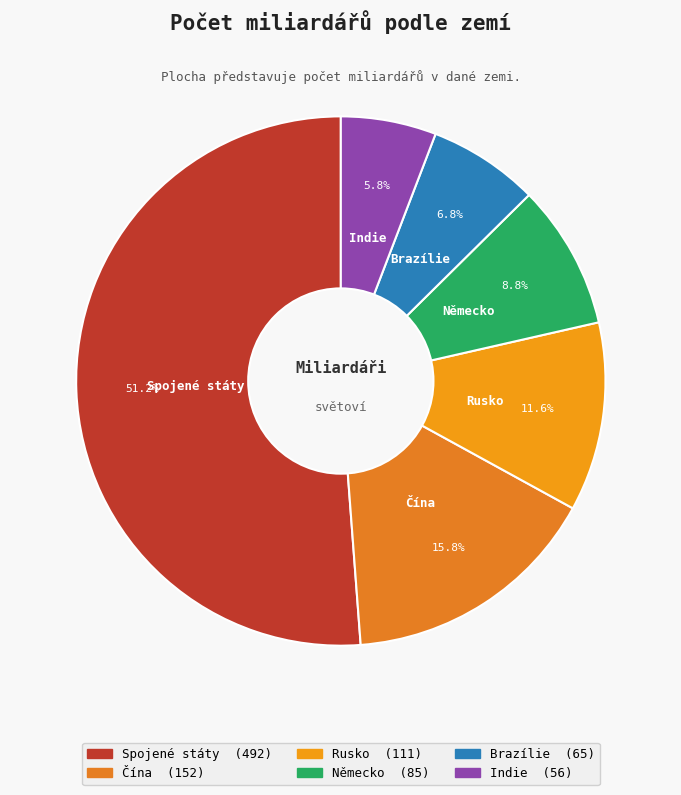

Count the number of slices in the pie.

6